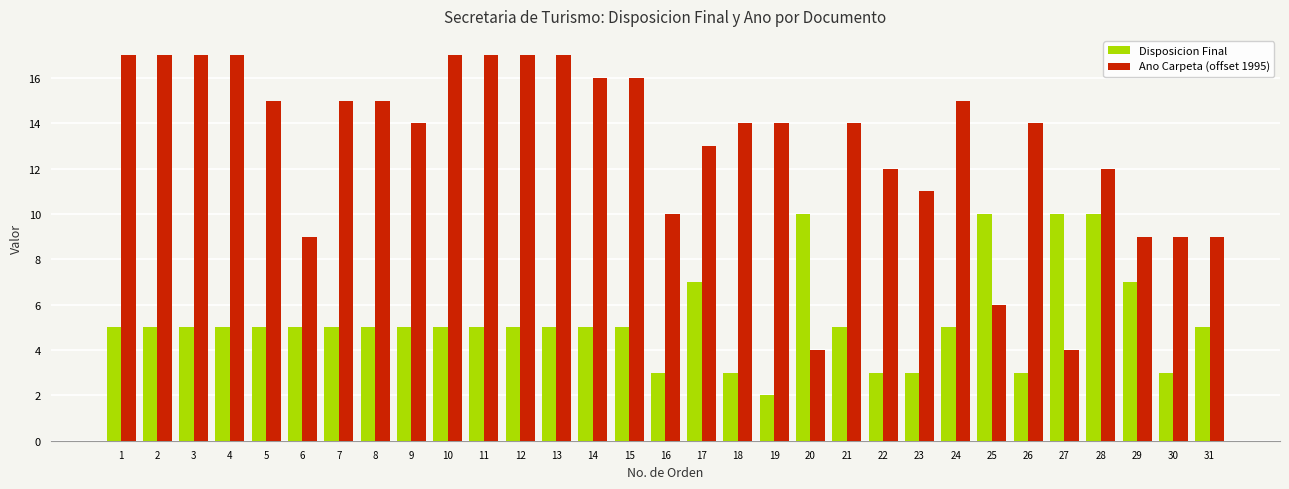

Reading left to right, extract all data points from this chart.

Disposicion Final: 5	5	5	5	5	5	5	5	5	5	5	5	5	5	5	3	7	3	2	10	5	3	3	5	10	3	10	10	7	3	5
Ano Carpeta (offset 1995): 17	17	17	17	15	9	15	15	14	17	17	17	17	16	16	10	13	14	14	4	14	12	11	15	6	14	4	12	9	9	9